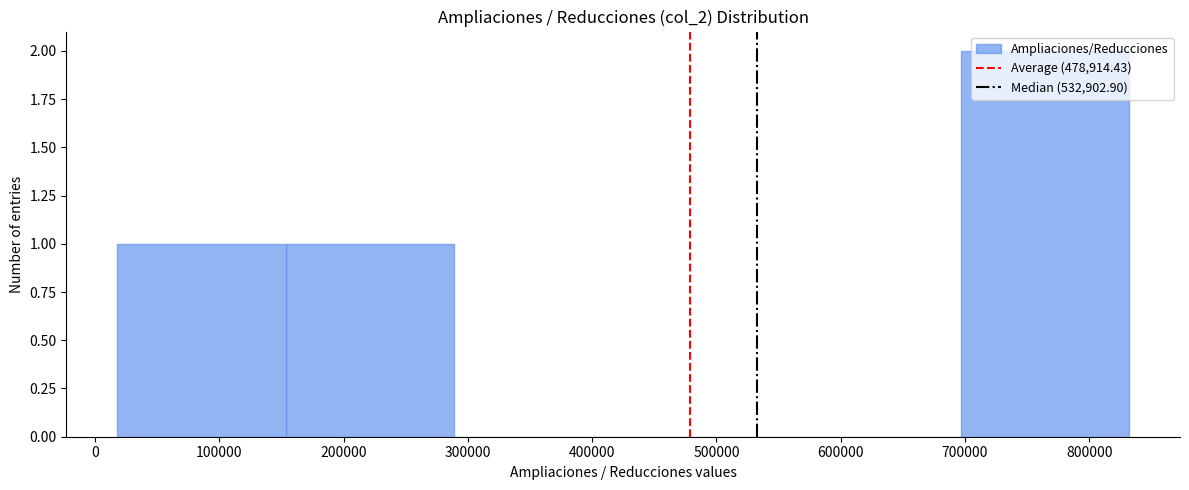

Which range on the x-axis has the tallest bar?

700000 to 830000